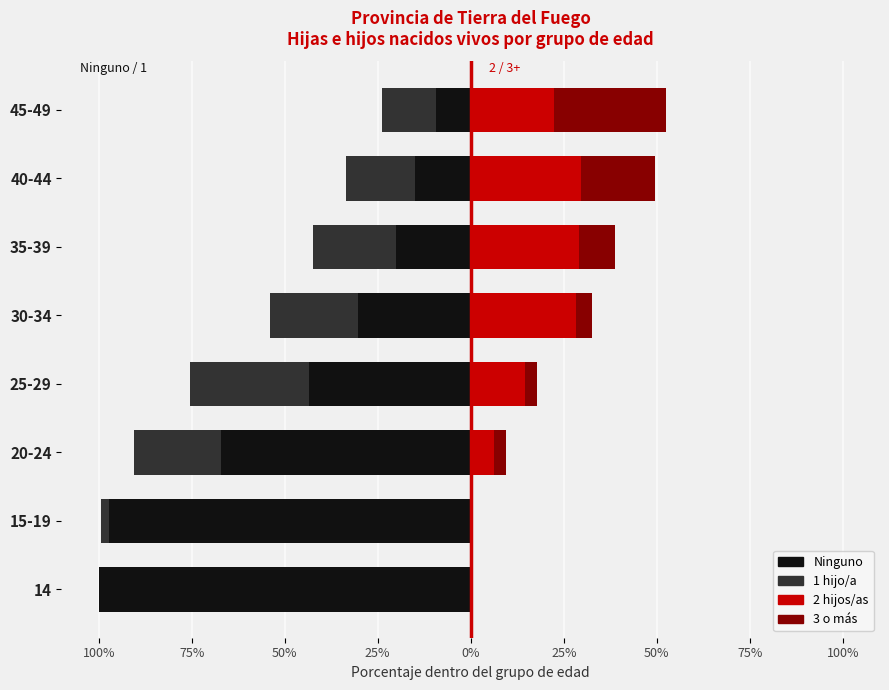

Between 50% and 75%, which is larger?

75%